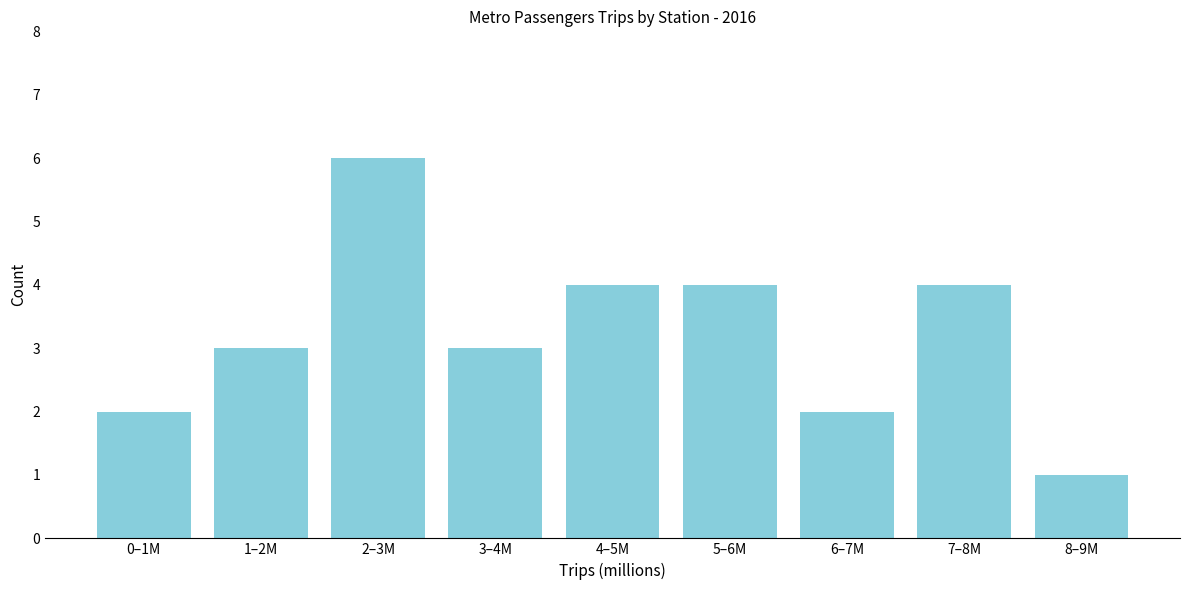

Reading right to left, what are all the values shown in this chart?

8–9M=1	7–8M=4	6–7M=2	5–6M=4	4–5M=4	3–4M=3	2–3M=6	1–2M=3	0–1M=2